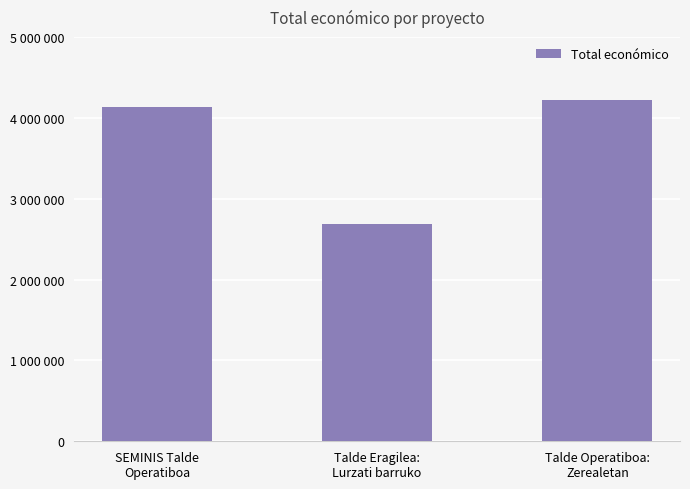

List the labels in order of value, largest first.

Talde Operatiboa:
Zerealetan, SEMINIS Talde
Operatiboa, Talde Eragilea:
Lurzati barruko